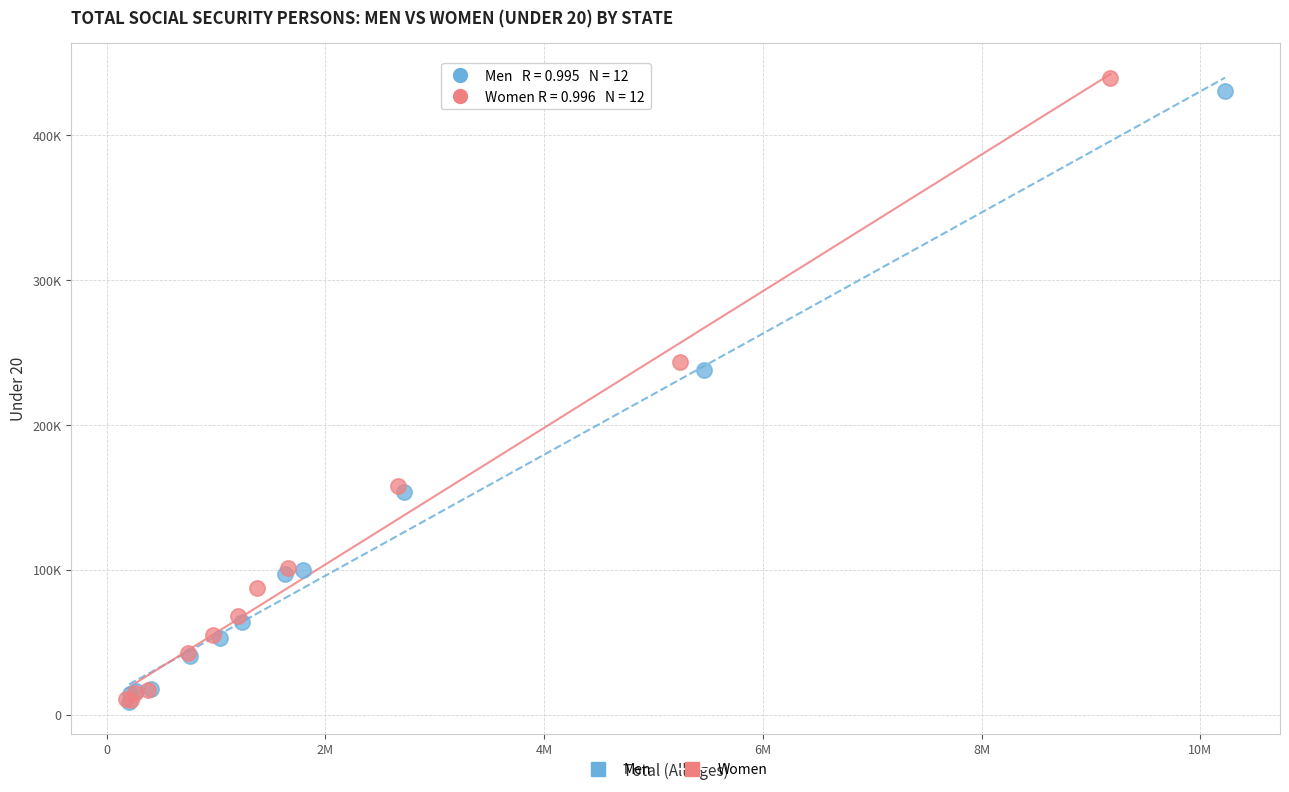

Which series has the widest spread of Y values?

Women